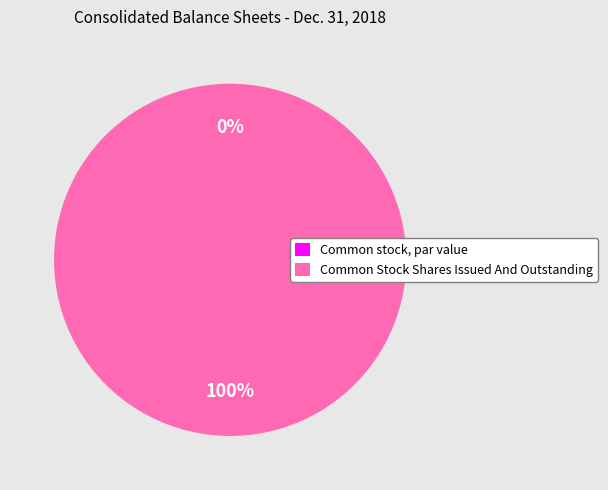

Rank the categories by value from highest to lowest.

Common Stock Shares Issued And Outstanding, Common stock, par value